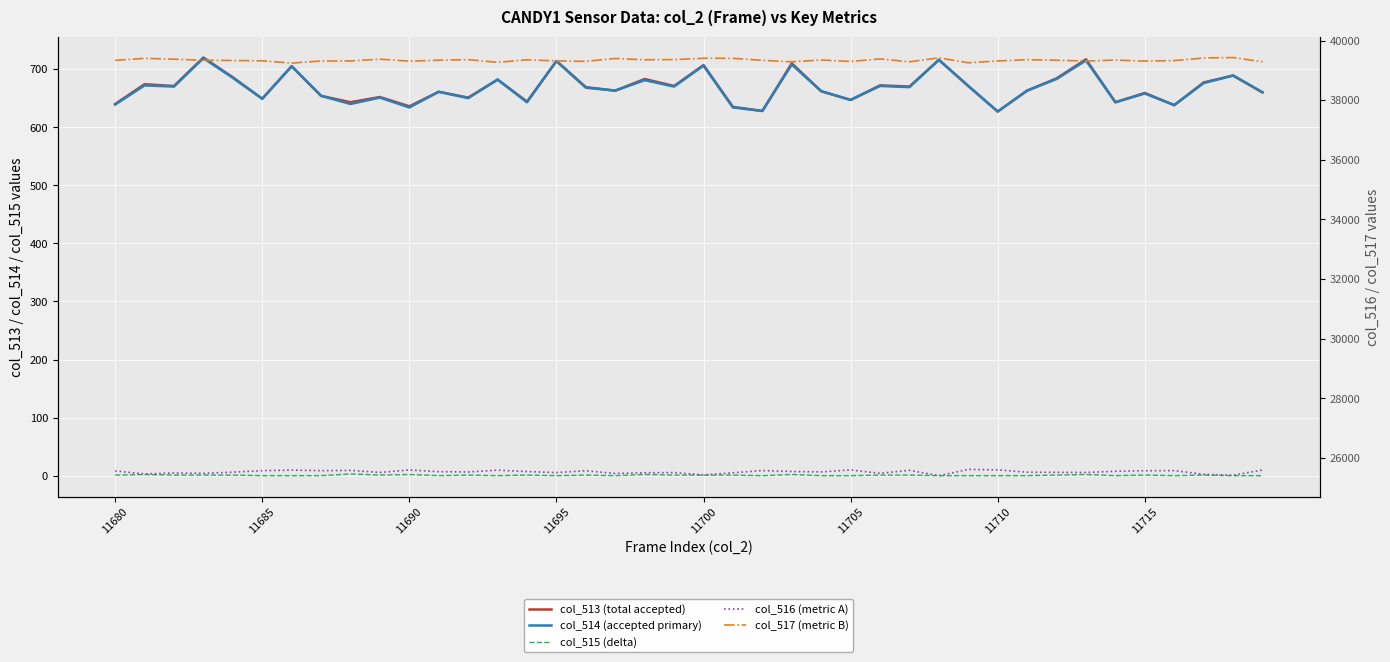

How many values in the col_513 (total accepted) series are below 669?

20